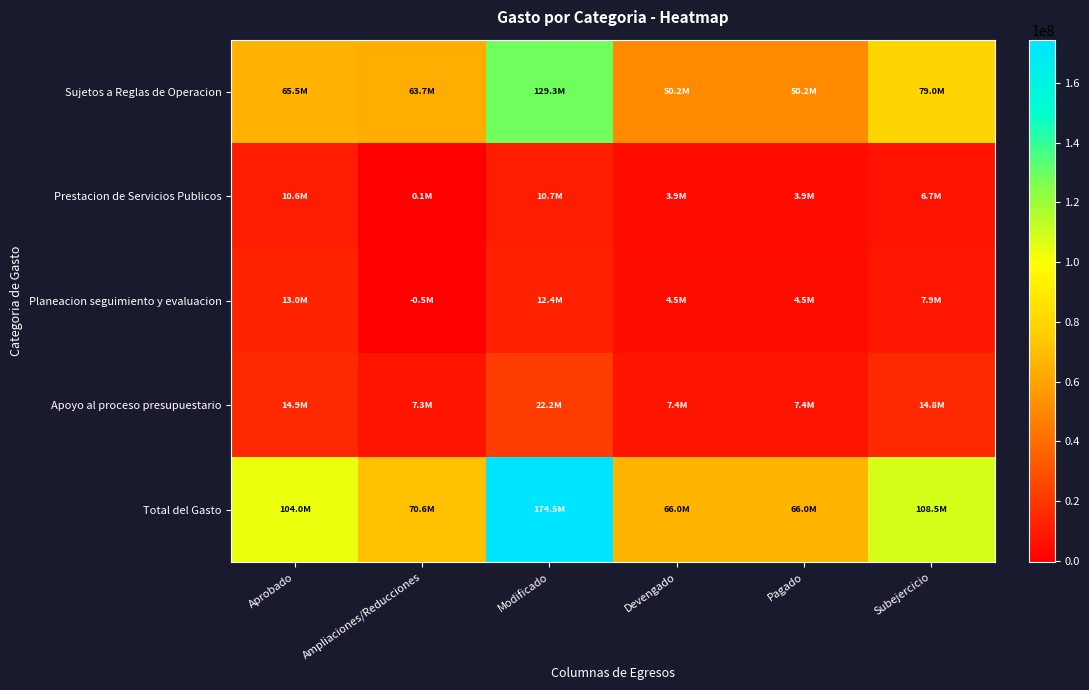

Which series has the largest range (max minus min)?

Total del Gasto